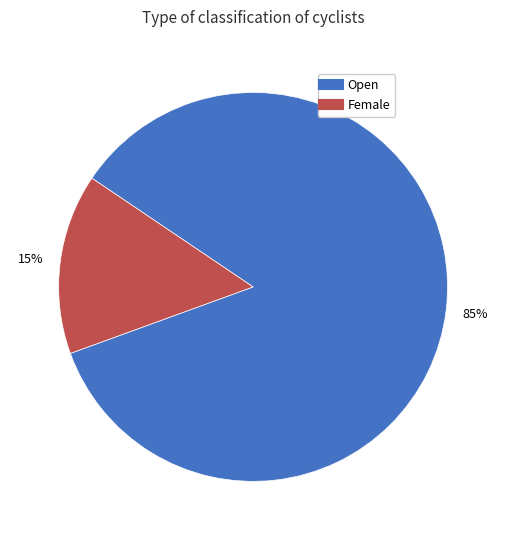

Between Female and Open, which is larger?

Open